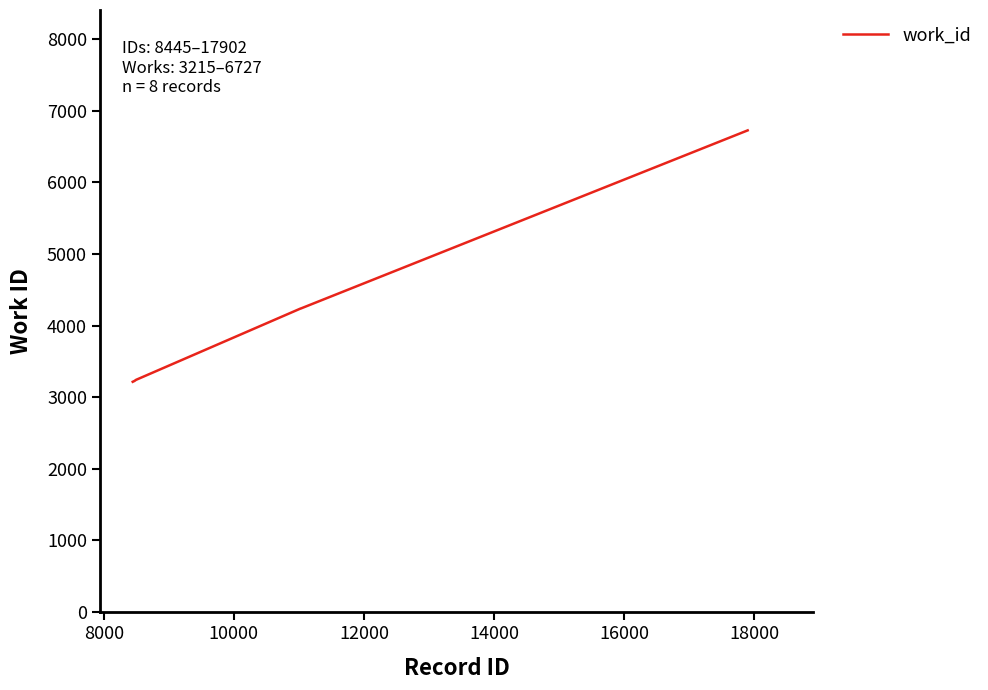

What is the difference between the second highest and second lowest values?

1013